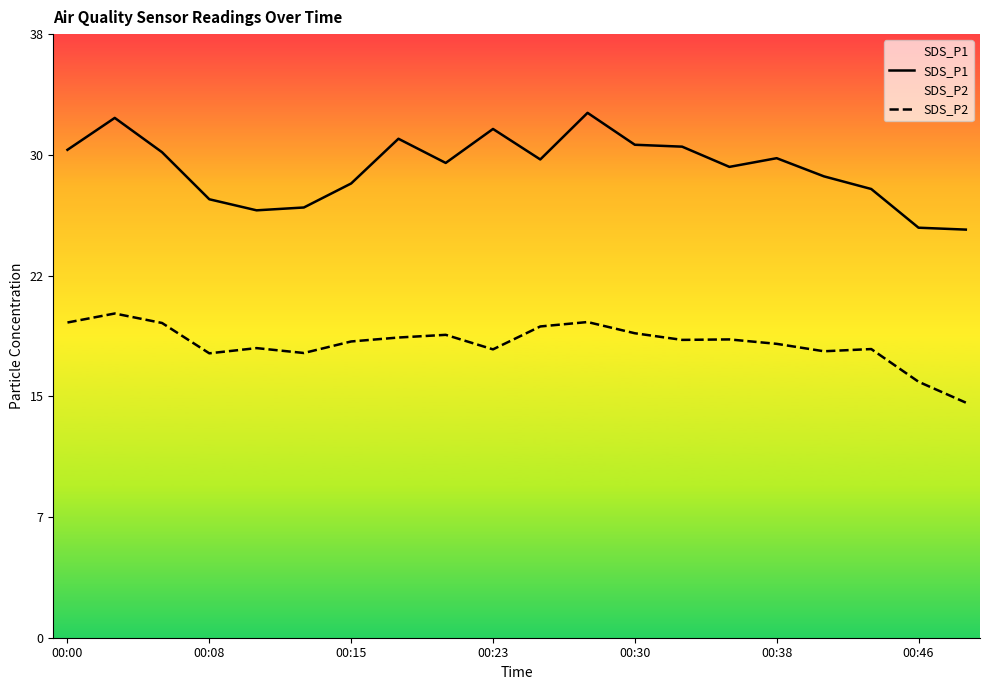

What are all the series names shown in the legend?

SDS_P1, SDS_P2